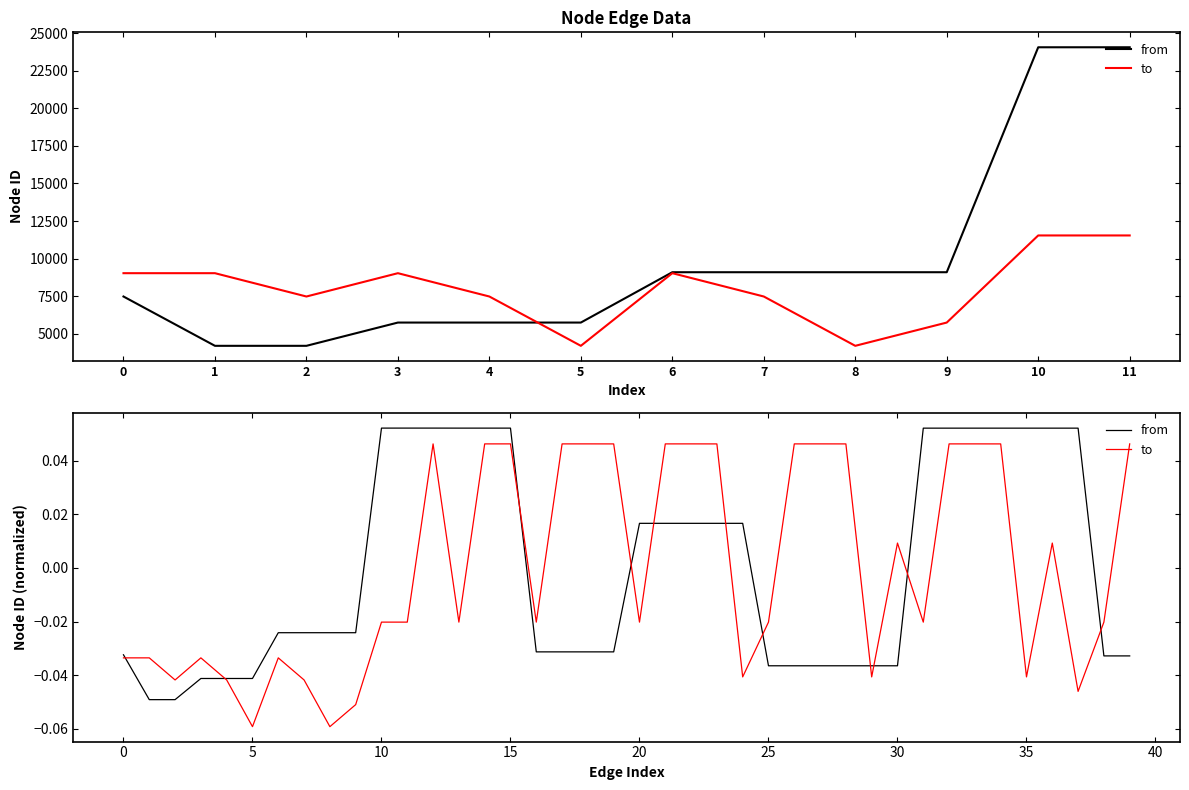

Rank the series by their average value, from lowest to highest.

to, from